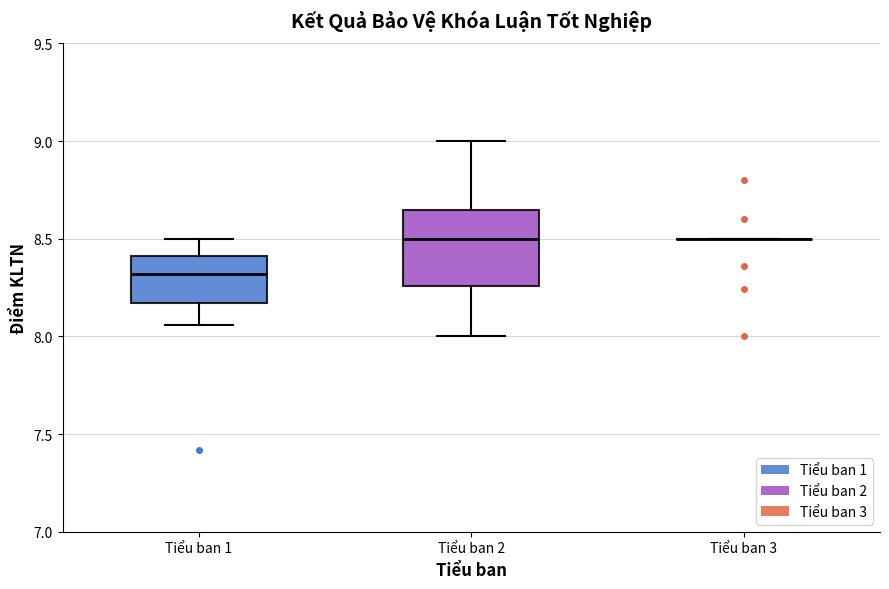

Reading left to right, read every box against the y-axis: the position of its median line, the range the box covers, and the ends of its whiskers. The values are not printed on the chart, so give them approximately, as read against the axis.

Tiểu ban 1: median 8.30, box 8.15 to 8.40, whiskers 8.05 to 8.50
Tiểu ban 2: median 8.50, box 8.25 to 8.65, whiskers 8.00 to 9.00
Tiểu ban 3: box collapsed to a line at 8.50, whiskers 8.50 to 8.50